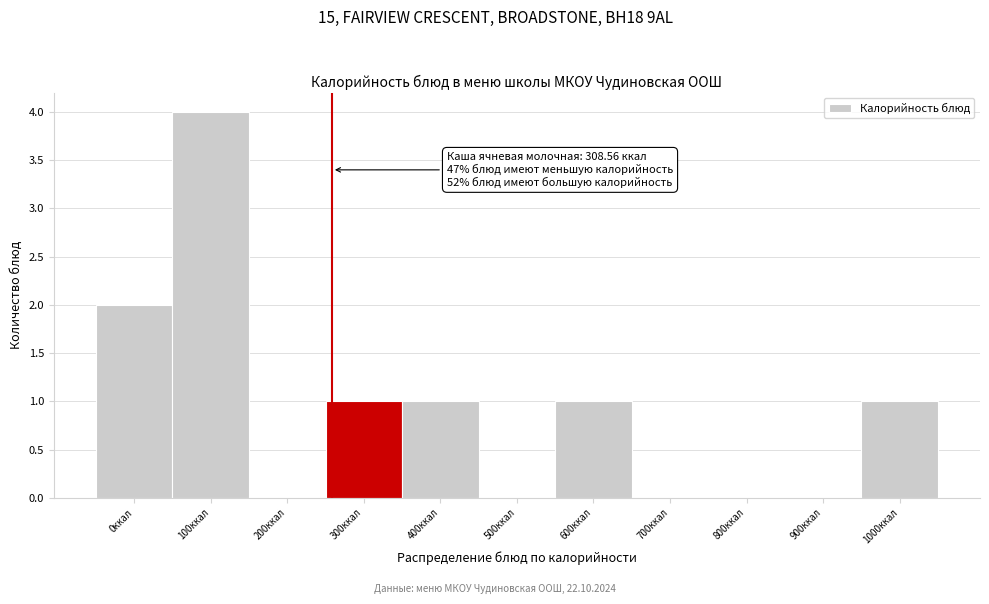

Reading left to right, what are all the values shown in this chart?

0ккал=2	100ккал=4	200ккал=0	300ккал=1	400ккал=1	500ккал=0	600ккал=1	700ккал=0	800ккал=0	900ккал=0	1000ккал=1